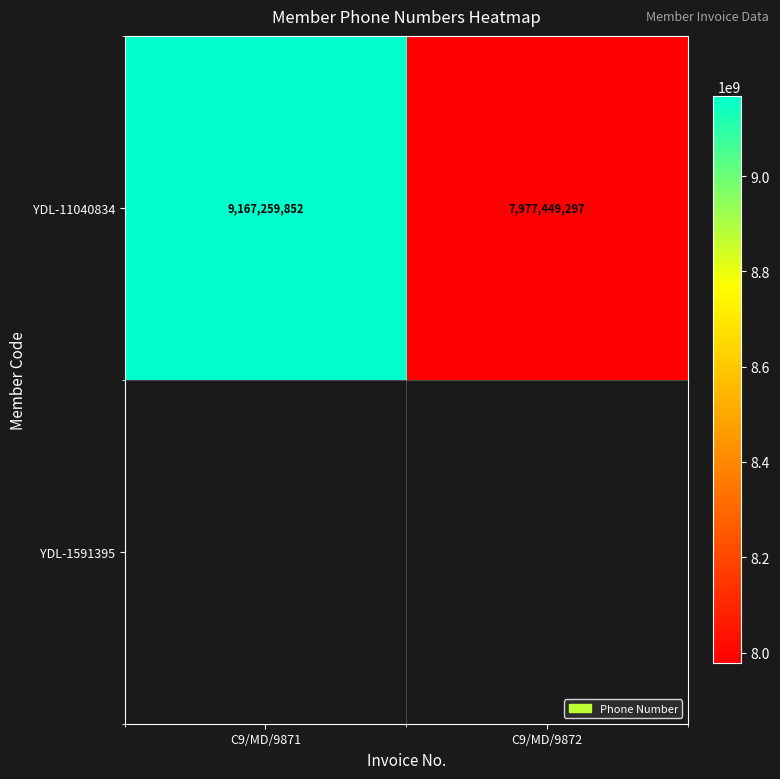

Which category has the highest value across all series?

C9/MD/9871